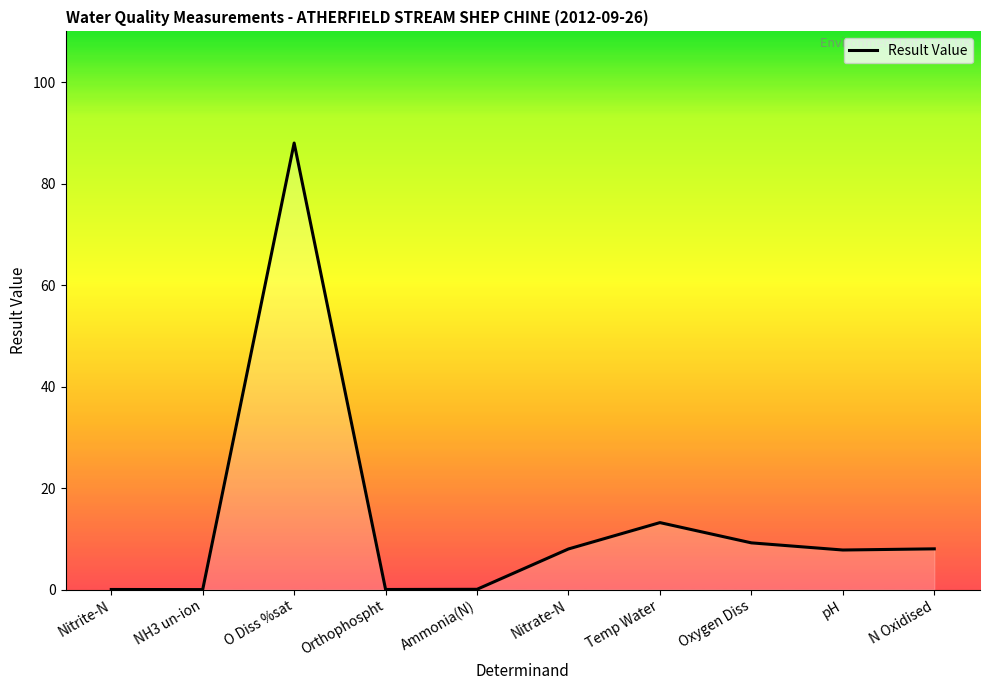

What is the difference between the second highest and second lowest values?

13.2